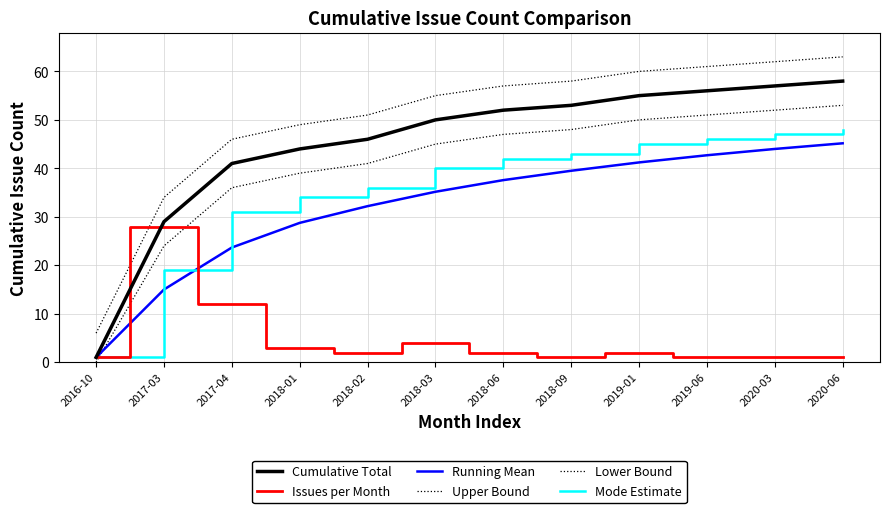

What is the difference between the second highest and second lowest values in the Lower Bound series?

28.0